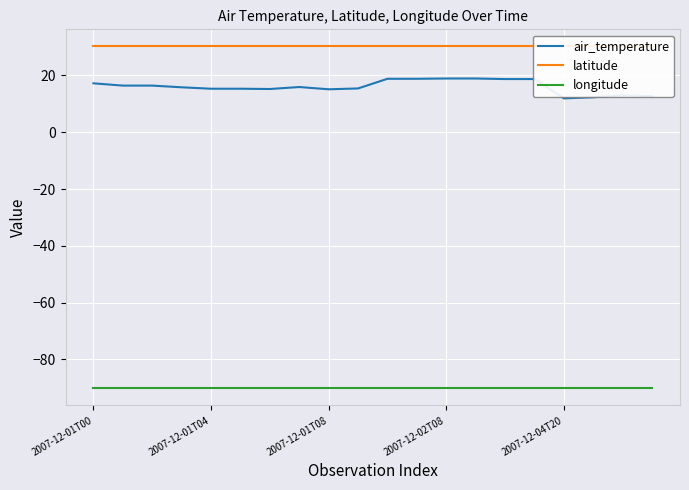

True or false: longitude and air_temperature cross at least once.

False